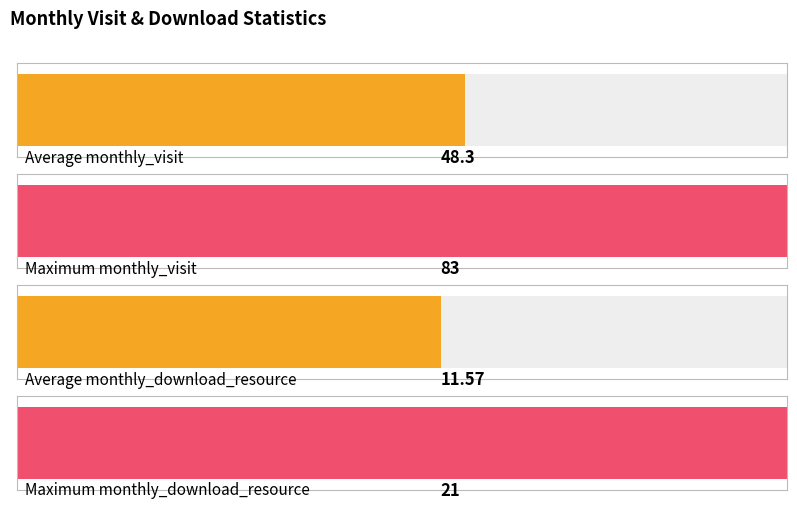

Rank the series by their maximum value, from highest to lowest.

monthly_visit, monthly_download_resource